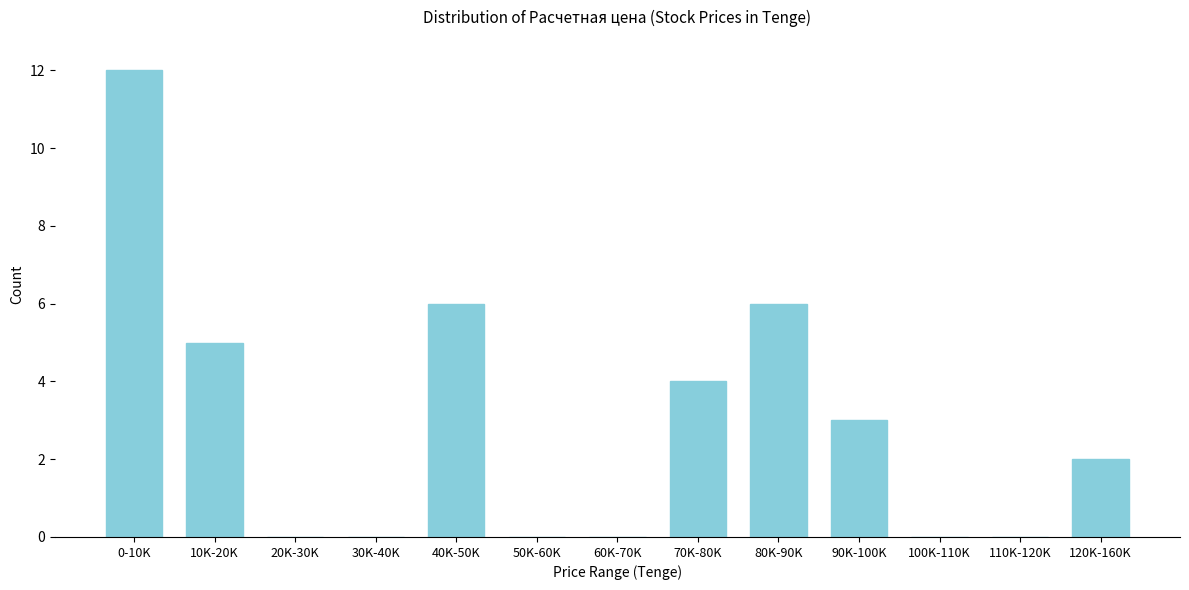

Reading left to right, what are all the values shown in this chart?

0-10K=12	10K-20K=5	20K-30K=0	30K-40K=0	40K-50K=6	50K-60K=0	60K-70K=0	70K-80K=4	80K-90K=6	90K-100K=3	100K-110K=0	110K-120K=0	120K-160K=2